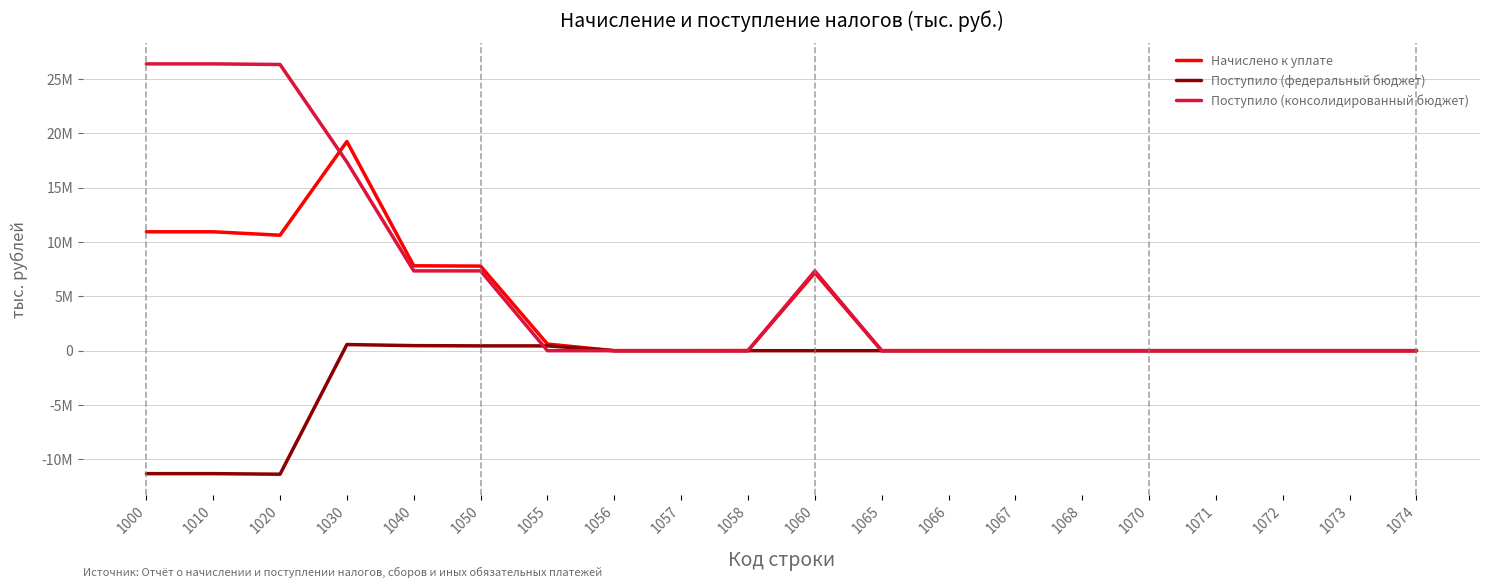

At how many categories does at least one series exceed 9976460?

4